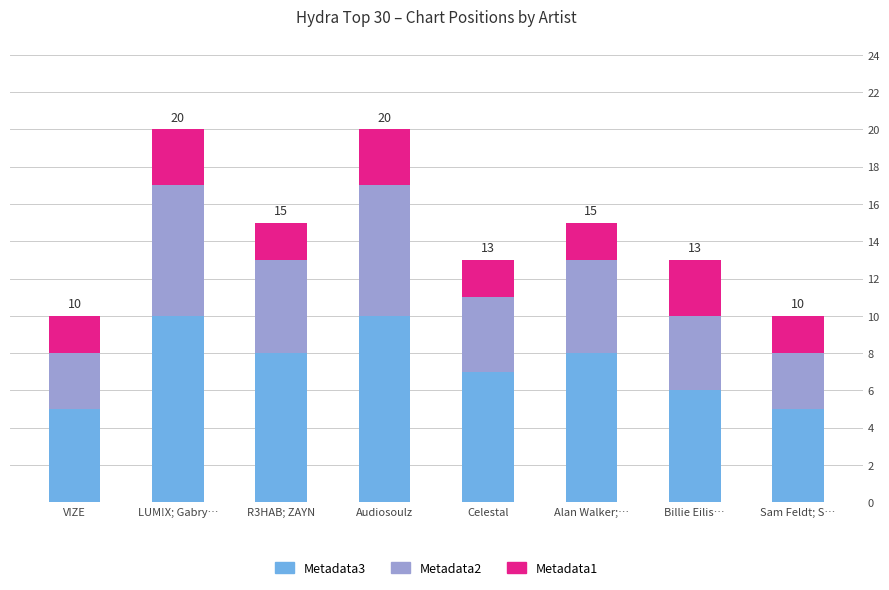

Reading left to right, list the values for the Metadata3 series.

5	10	8	10	7	8	6	5